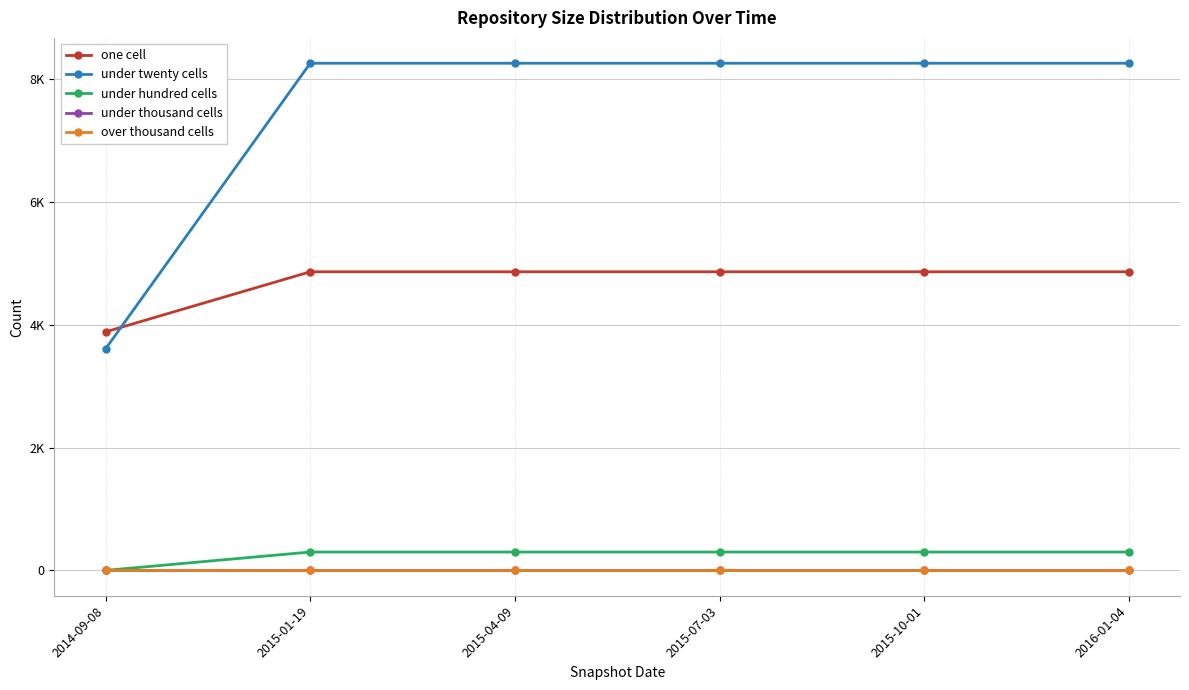

True or false: over thousand cells and under twenty cells cross at least once.

False